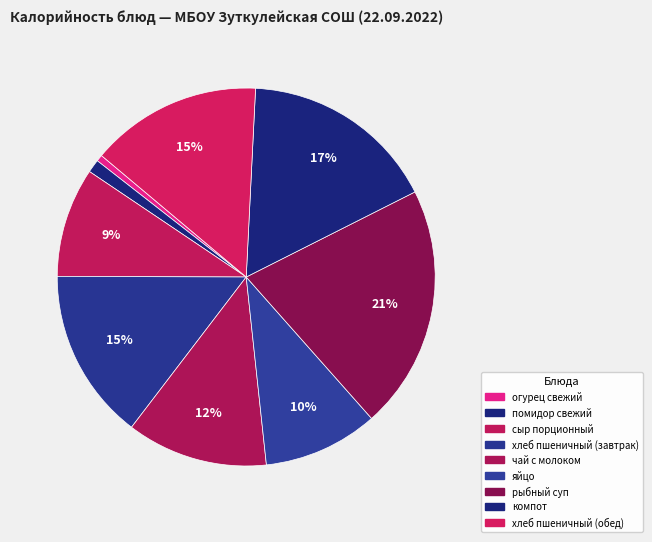

Is there a majority slice in this chart?

No